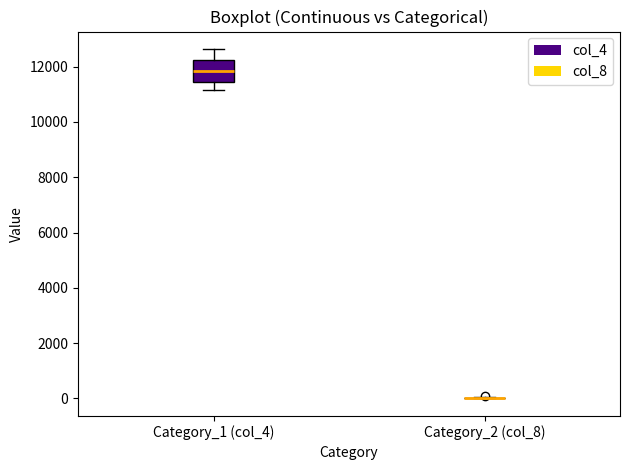

Where is the upper edge of the box for Category_1 (col_4) on the y-axis? The values are not printed on the chart, so give them approximately, as read against the axis.

12200